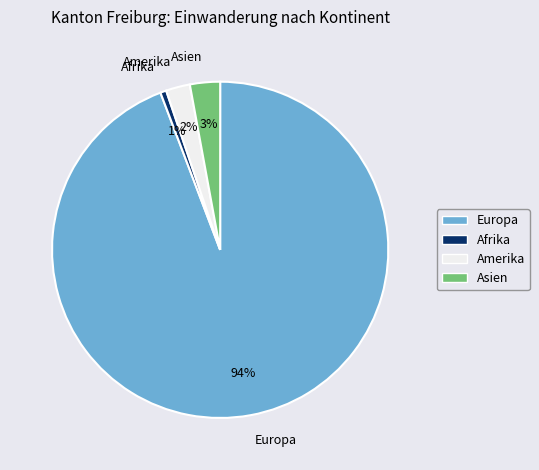

To the nearest percent, what is the average slice percentage?

25%